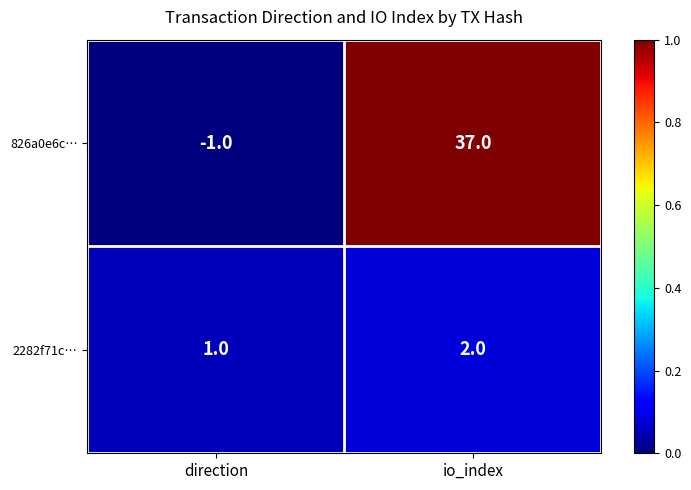

Which series has the largest total across all categories?

826a0e6c…